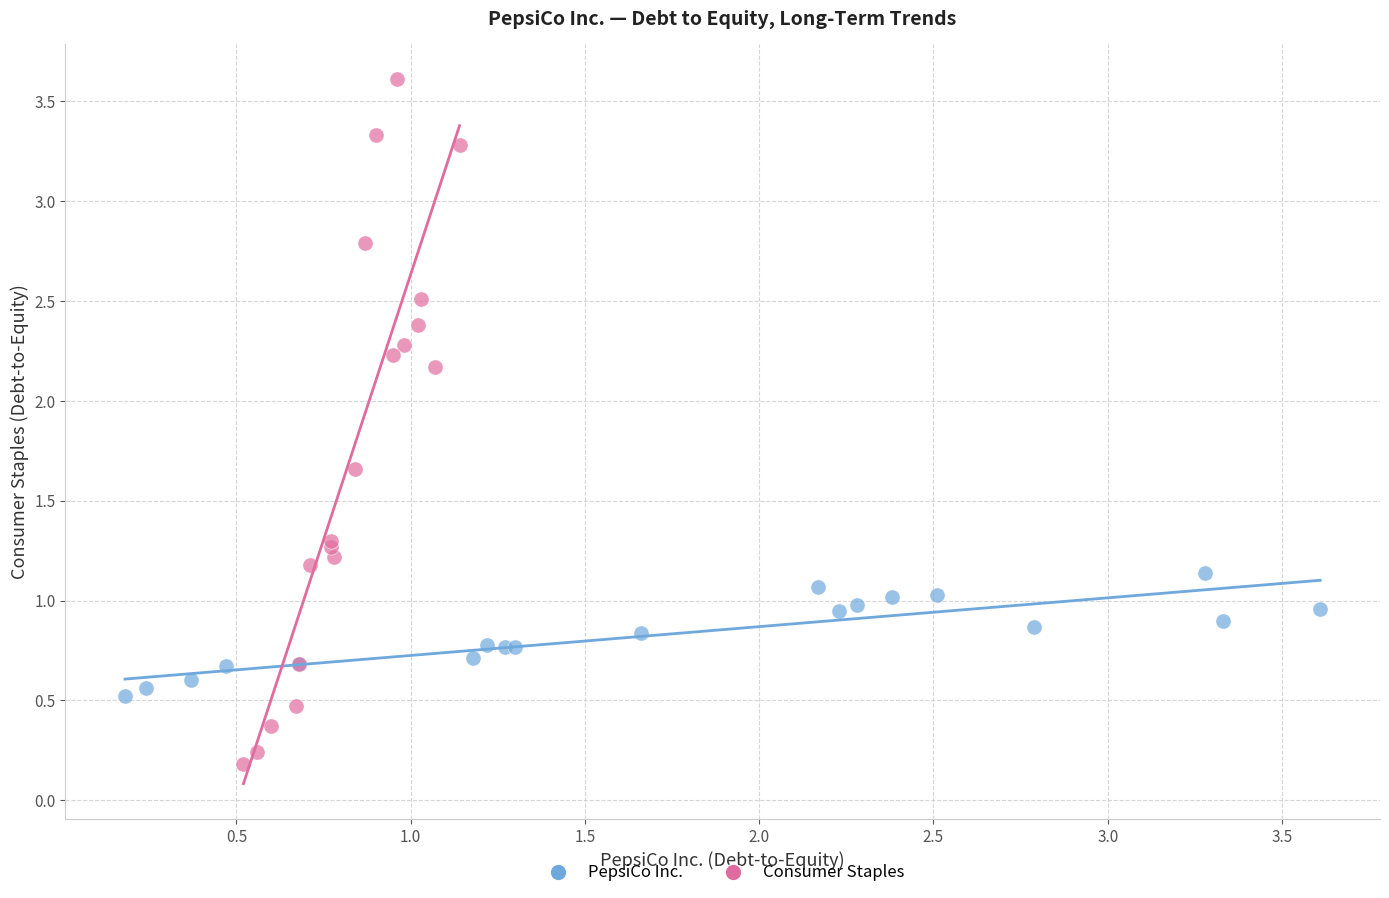

Which series contains the lowest Y value?

Consumer Staples